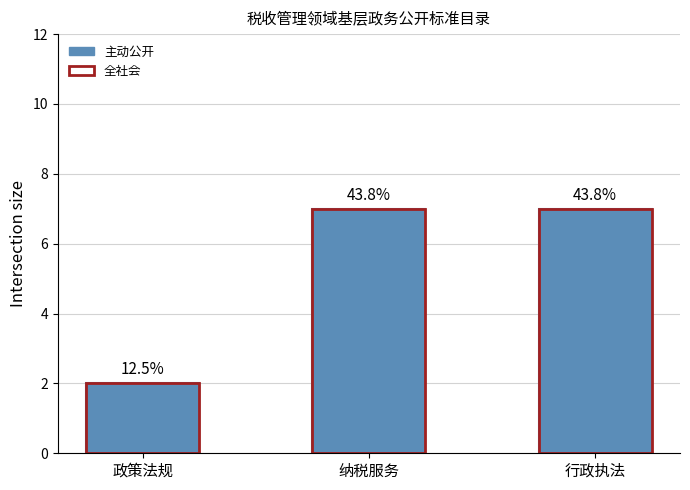

Is the value of 主动公开 at 纳税服务 greater than the value of 全社会 at 行政执法?

No